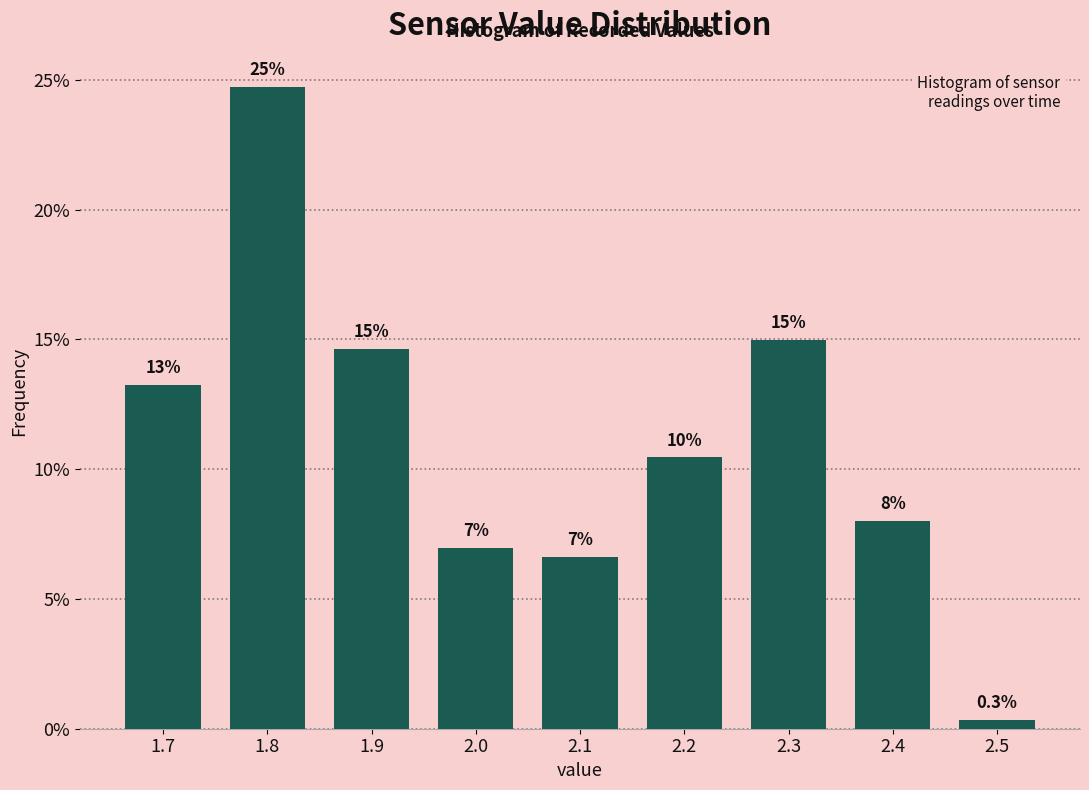

Over which range of the x-axis is the bar tallest?

1.75 to 1.85